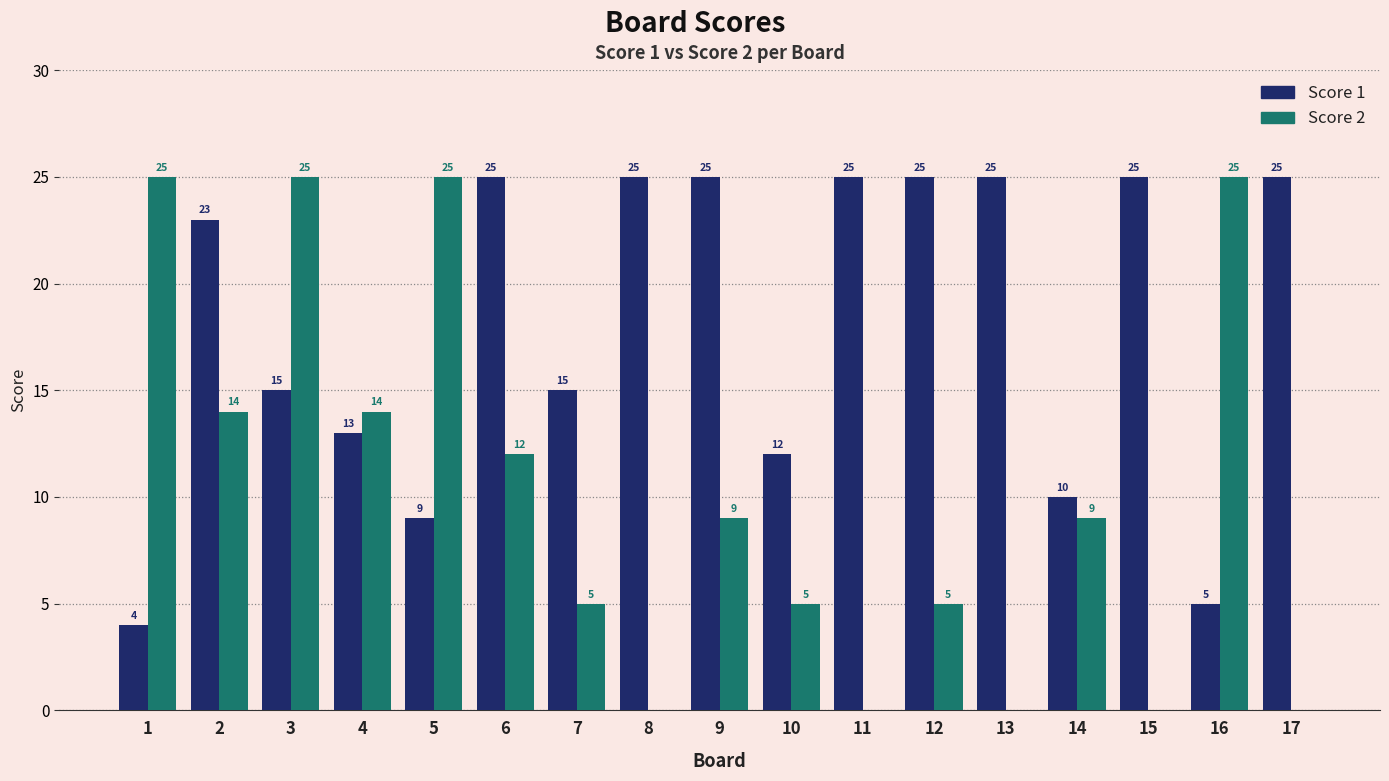

At which category is the sum across all series the highest?

3